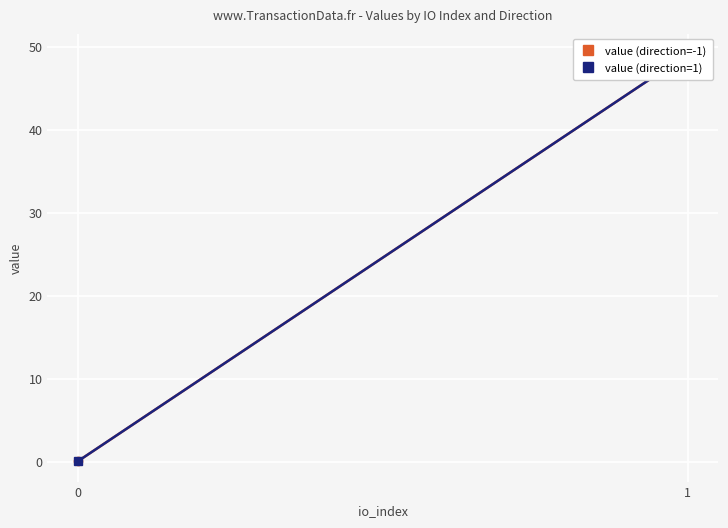

Which series has the largest range (max minus min)?

value (direction=-1)